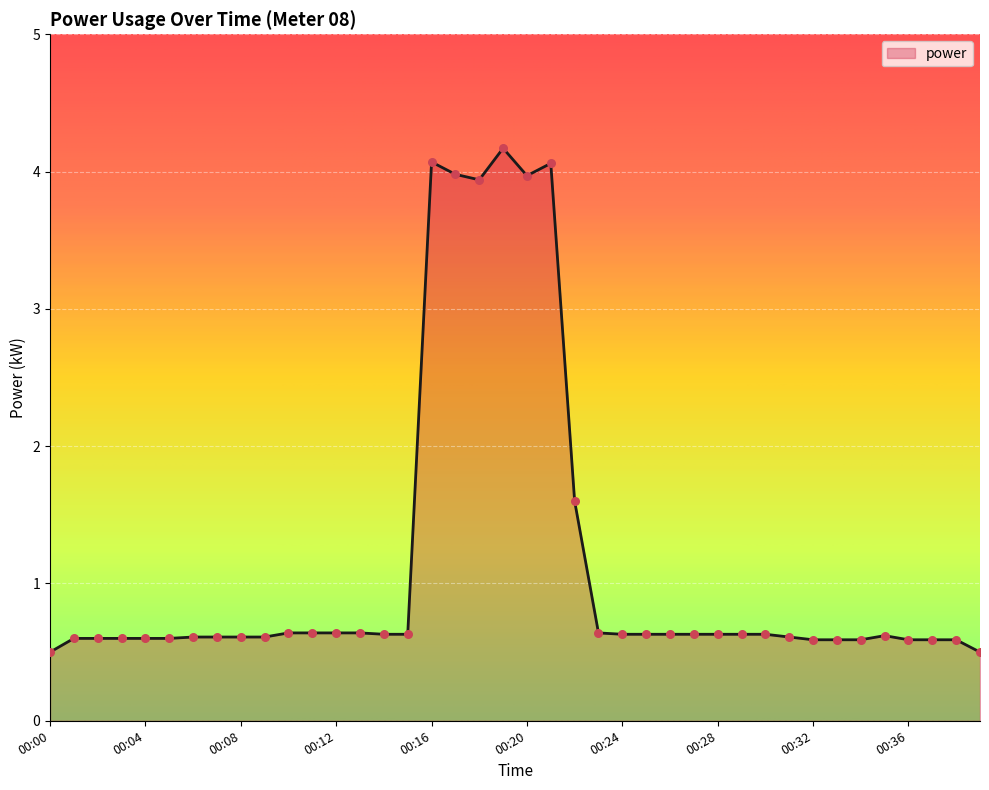

What is the maximum value shown in the chart?

4.2